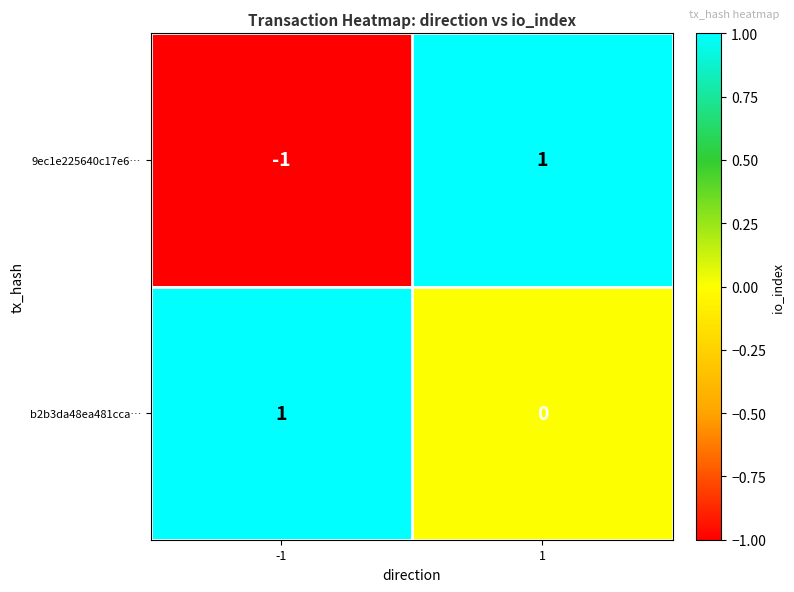

What is the difference between the highest and lowest values at -1?

2